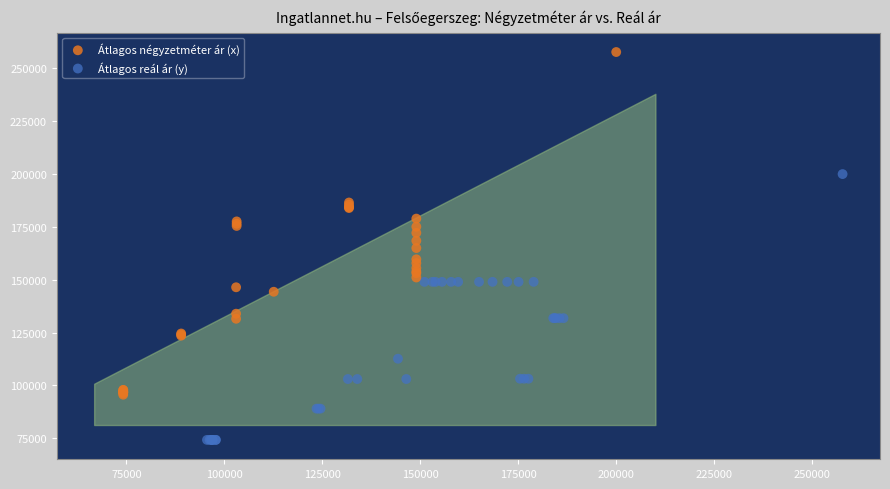

Which series reaches the minimum Y coordinate?

Átlagos reál ár (y)